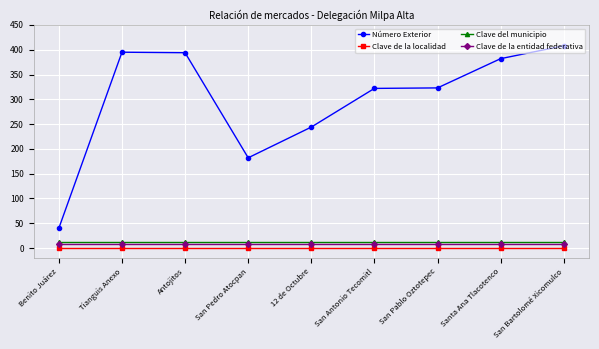

What is the minimum value shown in the chart?

1